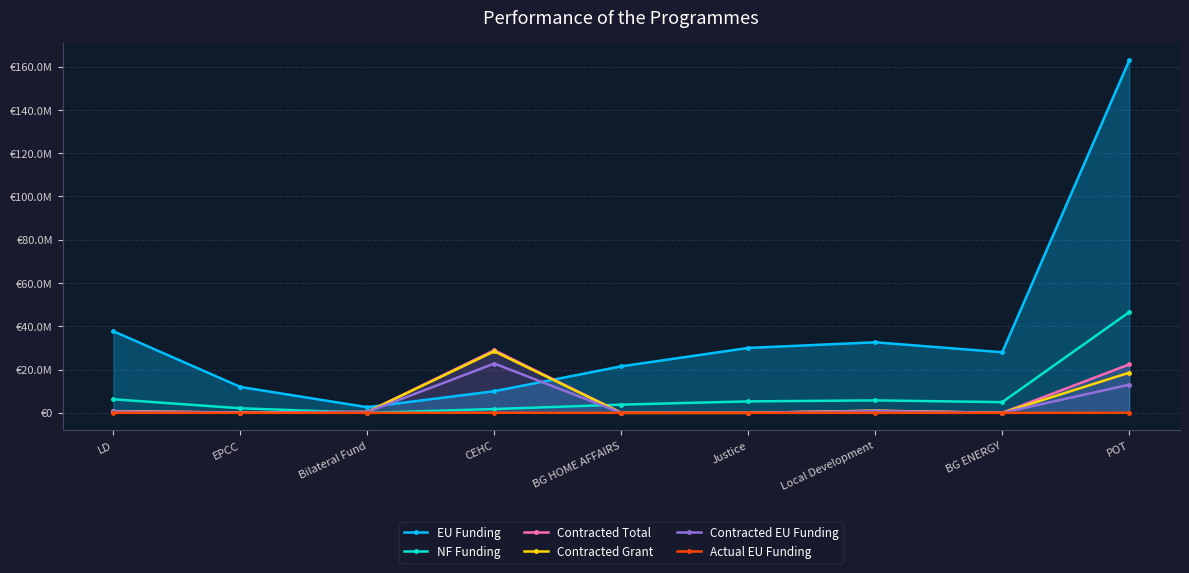

What is the maximum value for NF Funding?

46534168.6